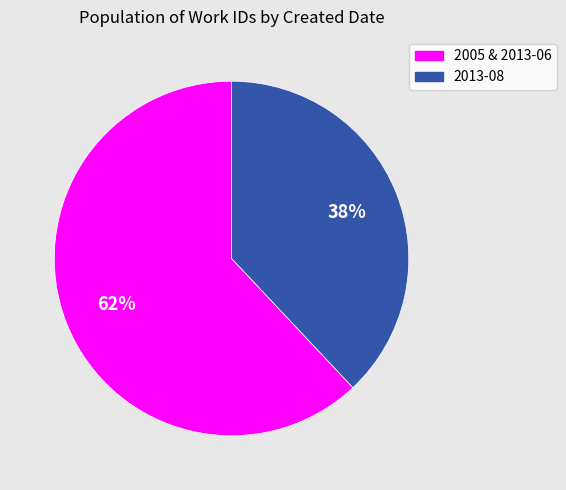

To the nearest percent, what is the difference between the largest and smallest slice percentages?

24%